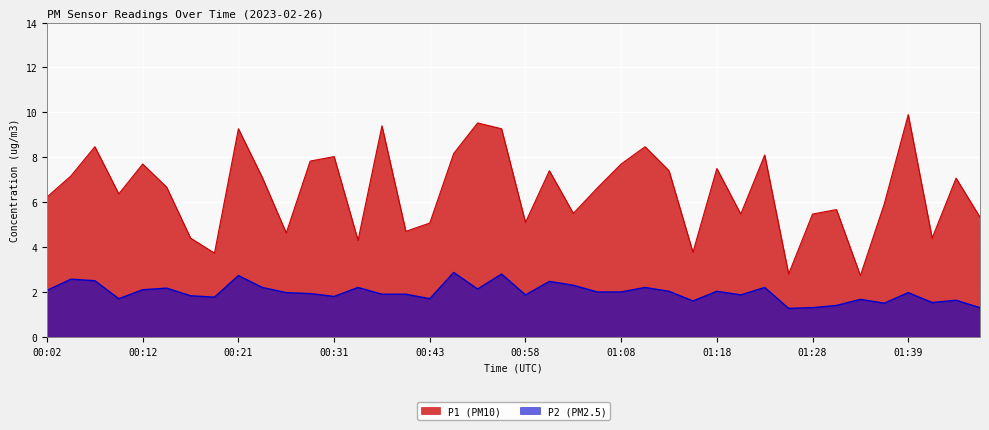

What is the difference between the maximum and minimum values in the P2 series?

1.6